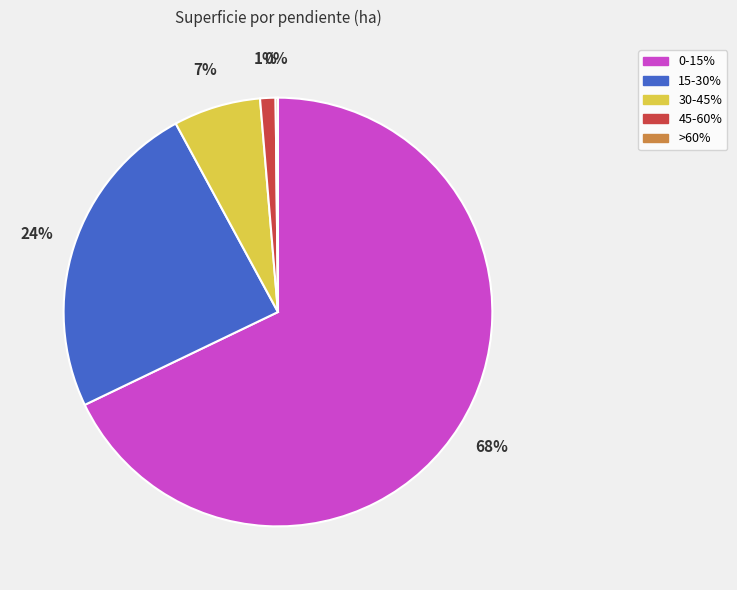

Which has a higher value, 15-30% or 30-45%?

15-30%